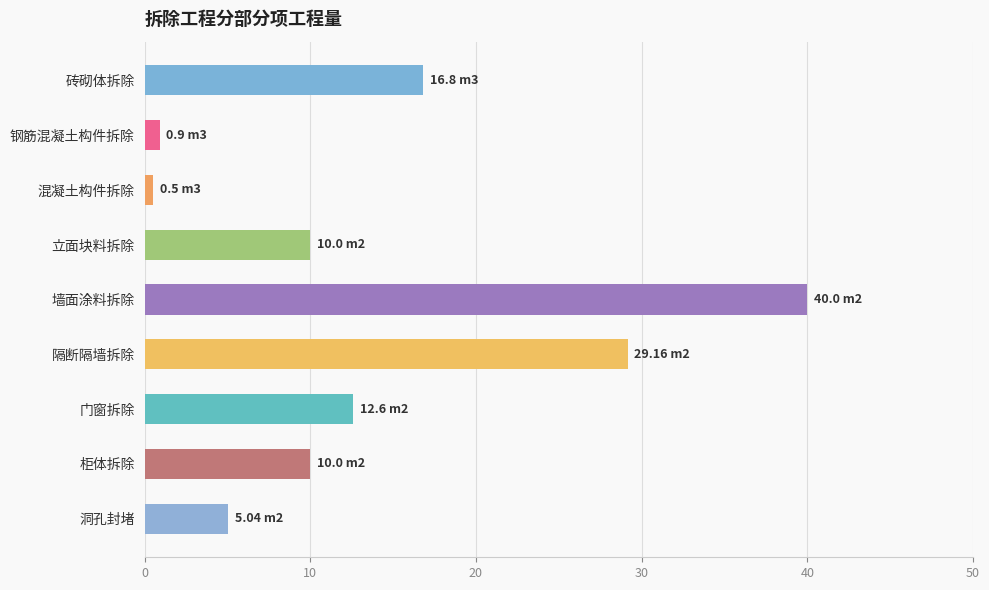

What is the difference between the second highest and second lowest values?

28.3